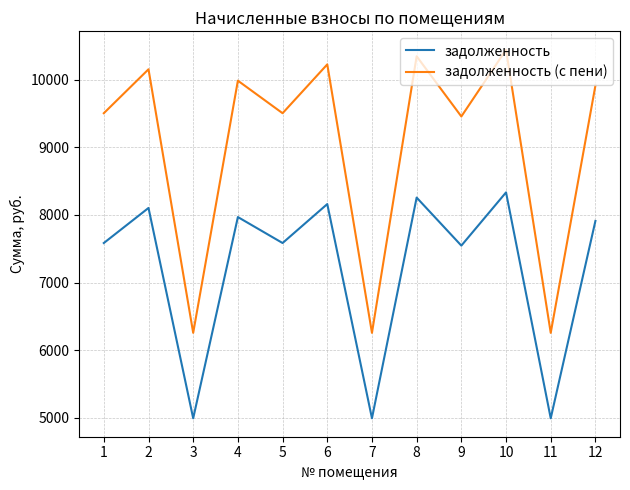

Which series changed the most between 6 and 7?

задолженность (с пени)